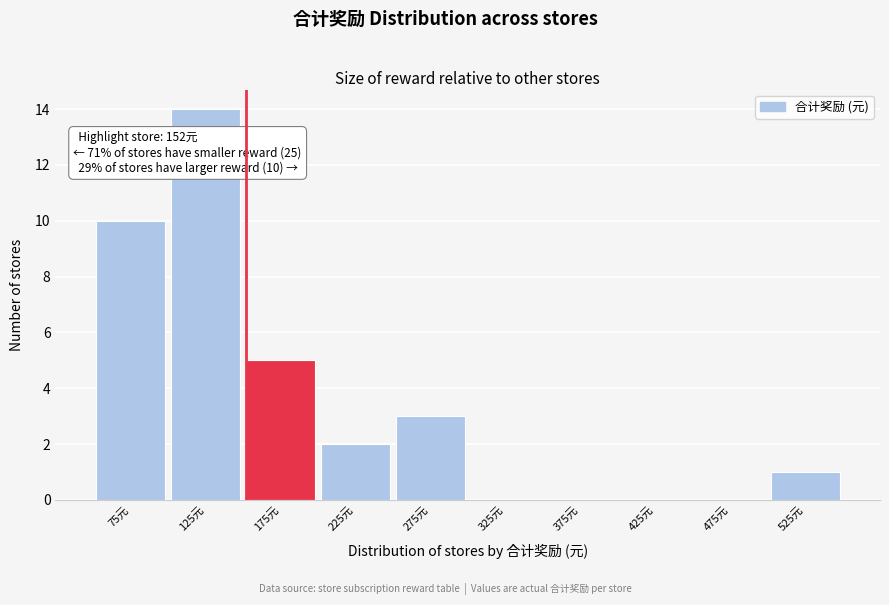

Over which range of the x-axis is the bar tallest?

100 to 150